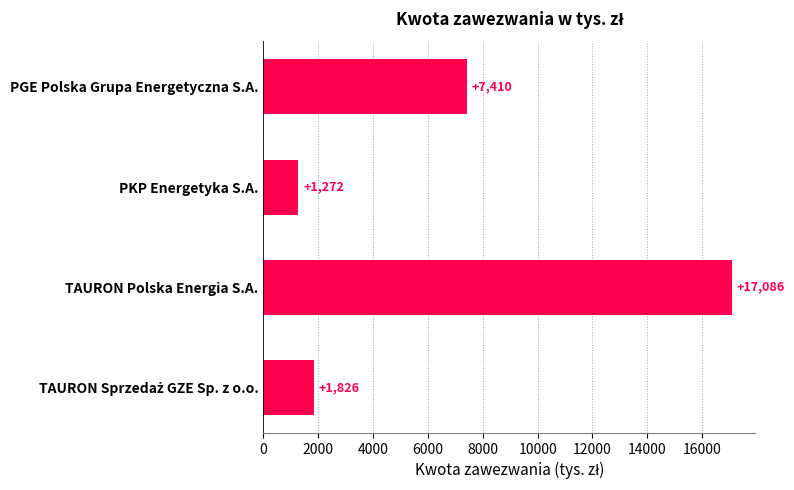

At which category does the chart reach its peak across all series?

TAURON Polska Energia S.A.